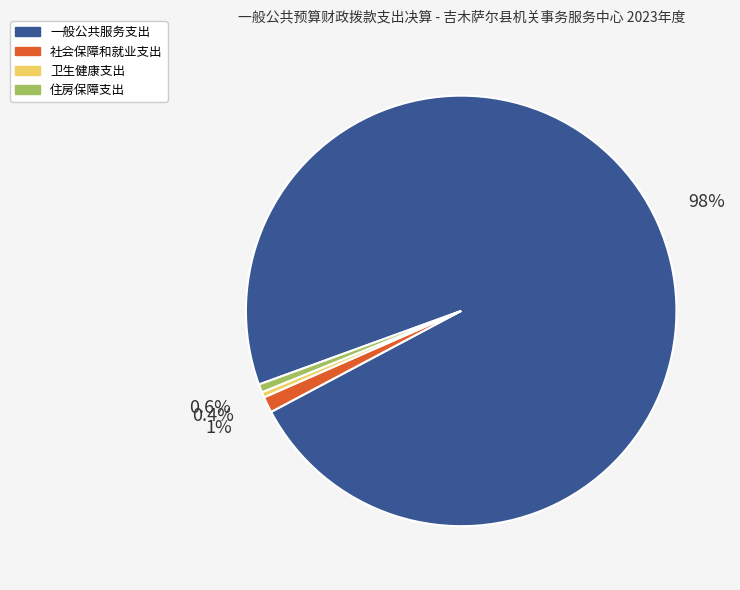

Is it true that 一般公共服务支出 is 93% of the pie?

False